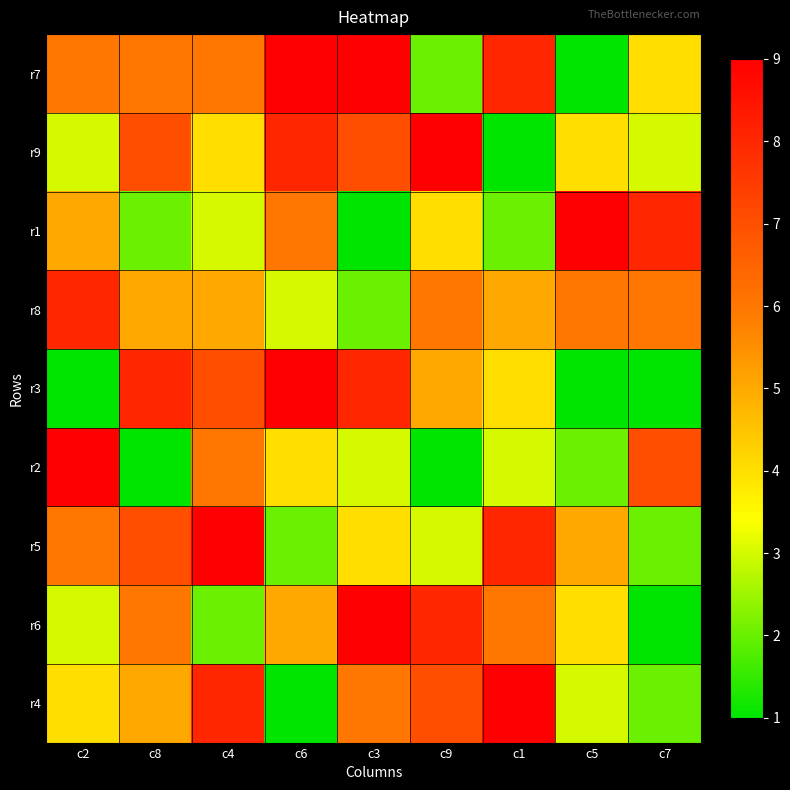

Reading left to right, extract all data points from this chart.

r7: c2=6	c8=6	c4=6	c6=9	c3=9	c9=2	c1=8	c5=1	c7=4
r9: c2=3	c8=7	c4=4	c6=8	c3=7	c9=9	c1=1	c5=4	c7=3
r1: c2=5	c8=2	c4=3	c6=6	c3=1	c9=4	c1=2	c5=9	c7=8
r8: c2=8	c8=5	c4=5	c6=3	c3=2	c9=6	c1=5	c5=6	c7=6
r3: c2=1	c8=8	c4=7	c6=9	c3=8	c9=5	c1=4	c5=1	c7=1
r2: c2=9	c8=1	c4=6	c6=4	c3=3	c9=1	c1=3	c5=2	c7=7
r5: c2=6	c8=7	c4=9	c6=2	c3=4	c9=3	c1=8	c5=5	c7=2
r6: c2=3	c8=6	c4=2	c6=5	c3=9	c9=8	c1=6	c5=4	c7=1
r4: c2=4	c8=5	c4=8	c6=1	c3=6	c9=7	c1=9	c5=3	c7=2